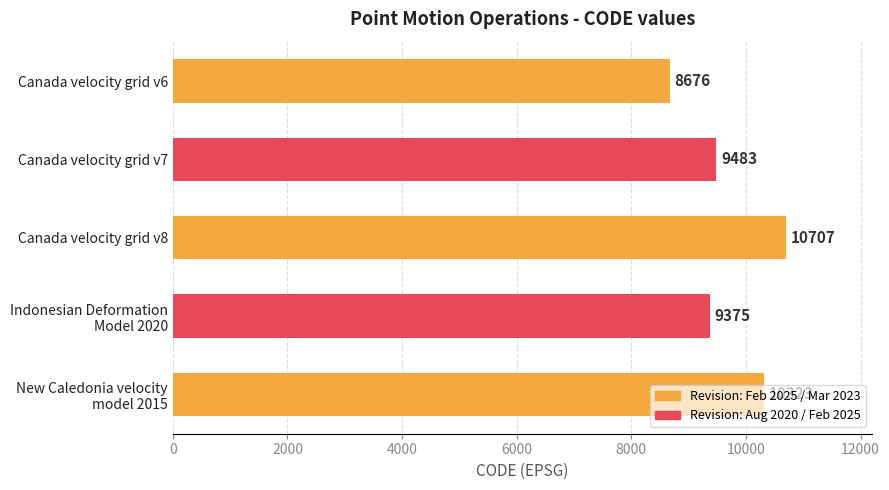

What is the difference between the maximum and minimum values?

2031